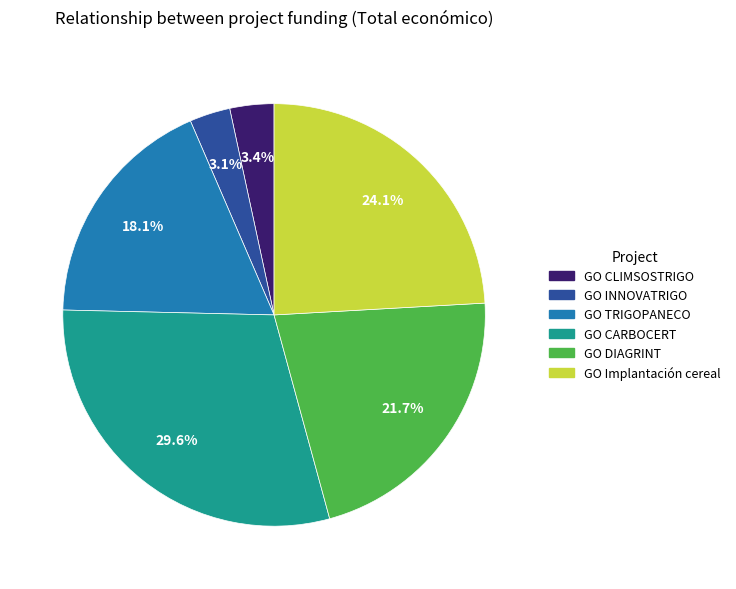

Does GO TRIGOPANECO represent more than half of the total?

No